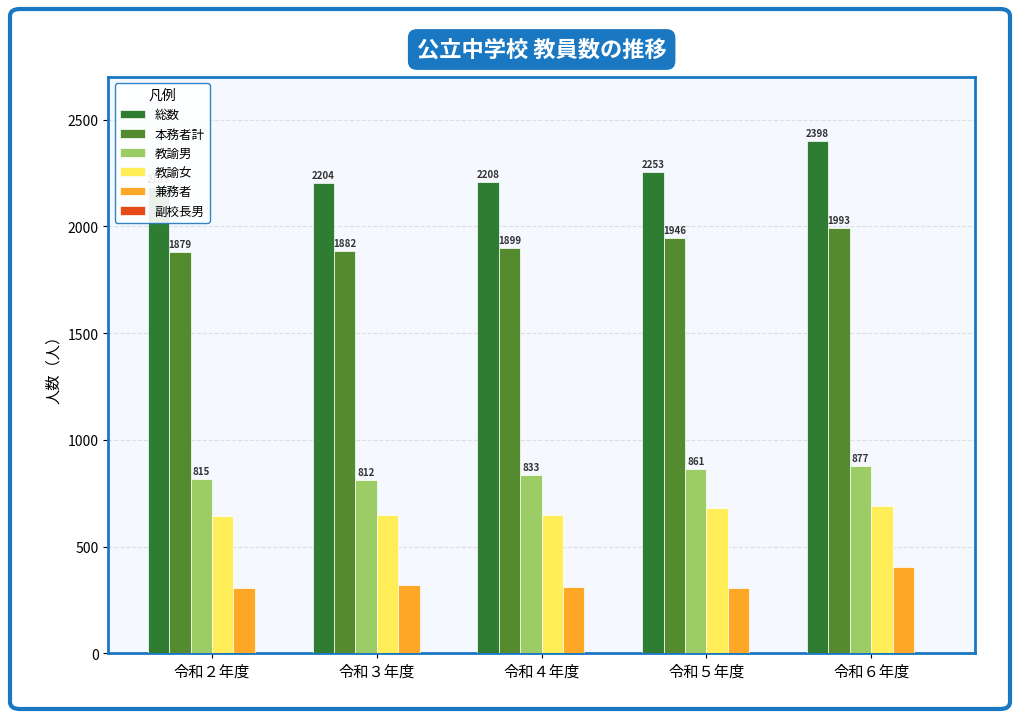

The value of 教諭男 at 令和３年度 is 1195. True or false?

False